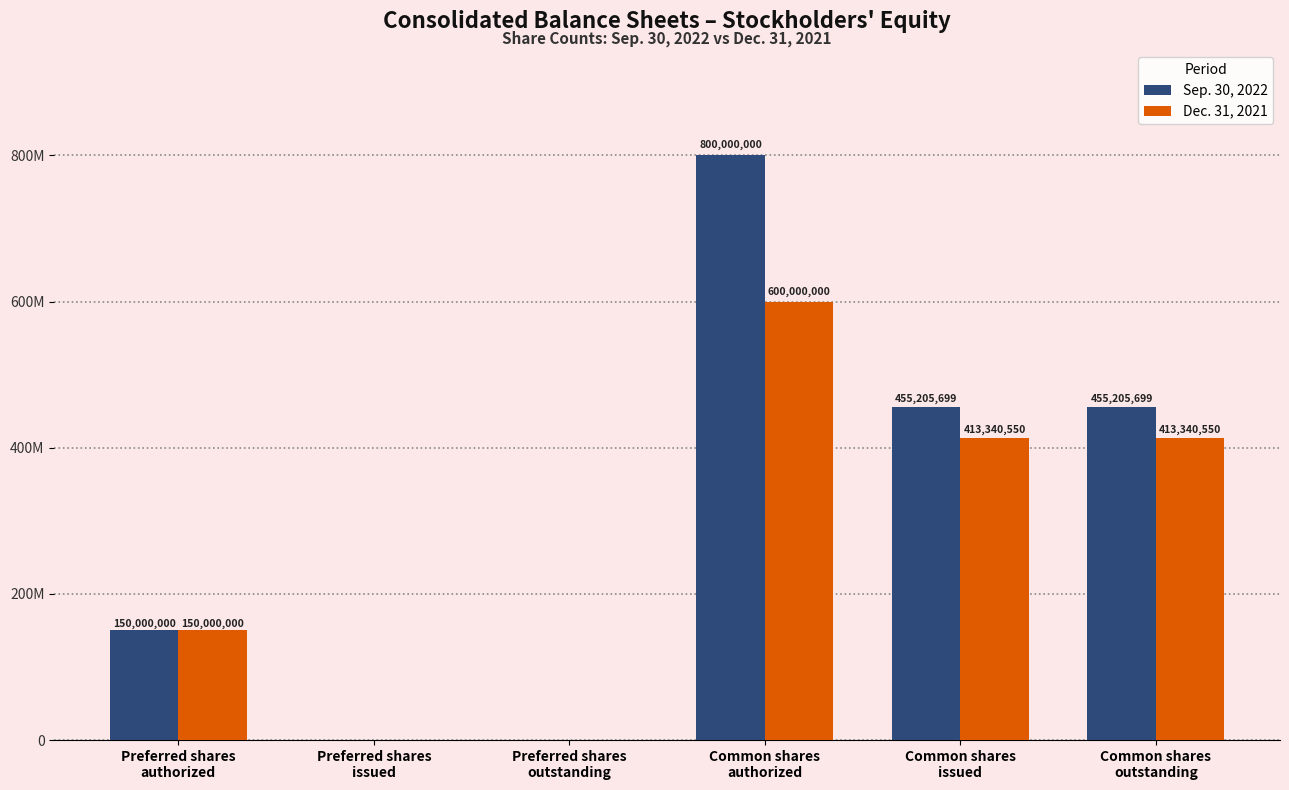

What are all the series names shown in the legend?

Sep. 30, 2022, Dec. 31, 2021